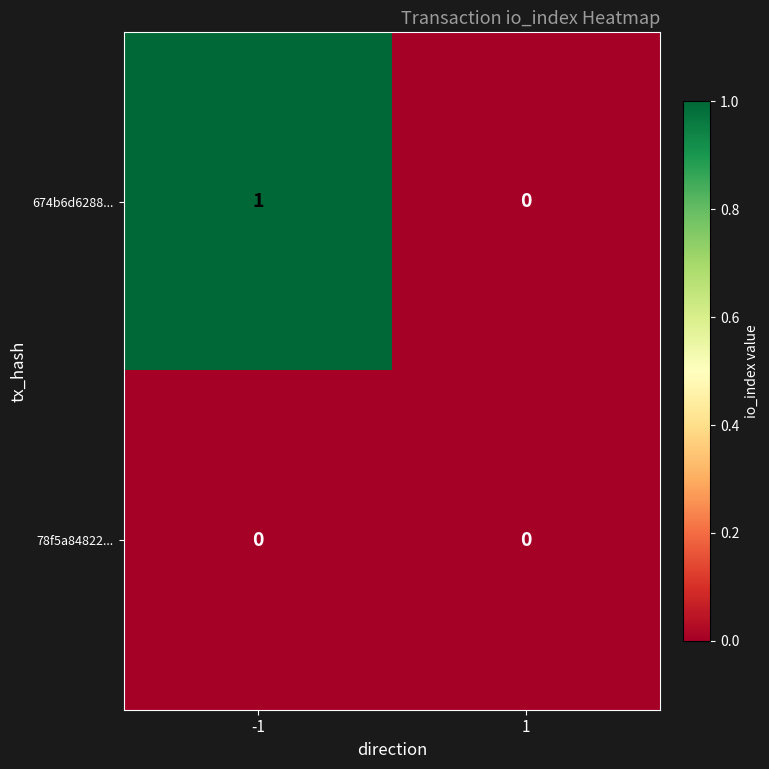

Which series has the largest range (max minus min)?

674b6d6288...